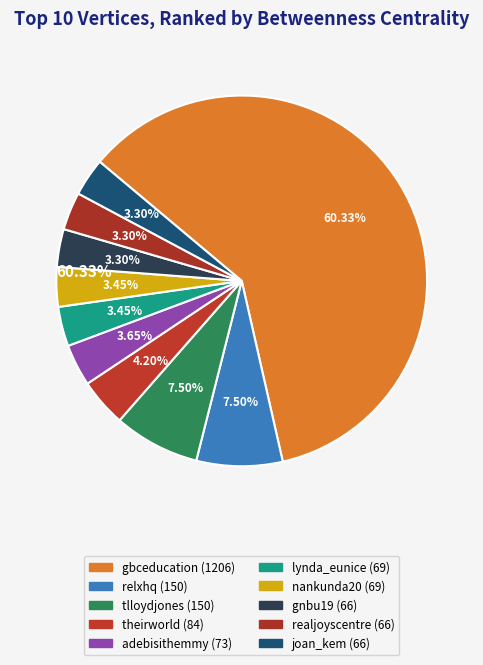

To the nearest percent, what is the combined percentage of adebisithemmy and relxhq?

11%